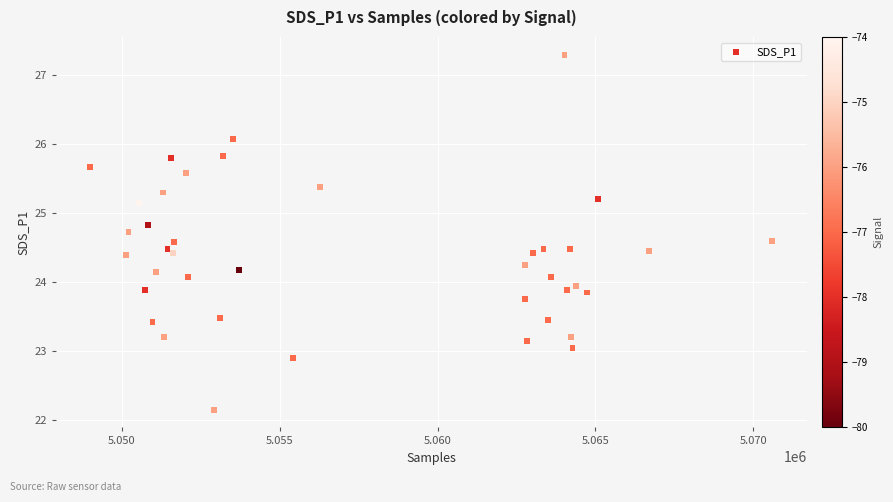

What is the range of X values (max minus min)?

21614.0